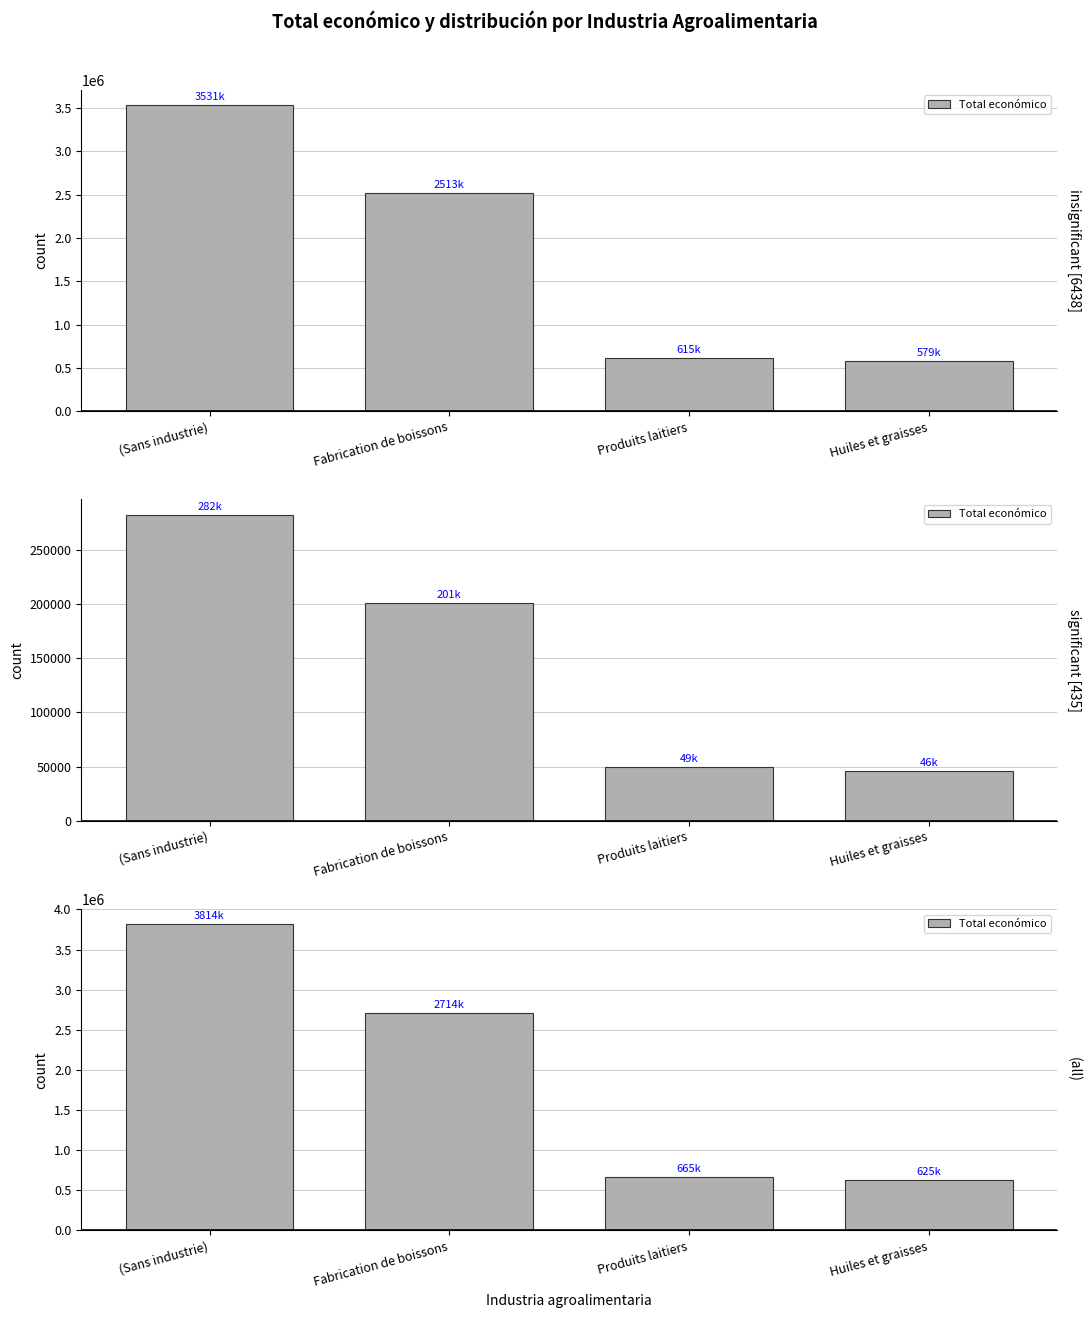

Between Huiles et graisses and Produits laitiers, which is larger?

Produits laitiers